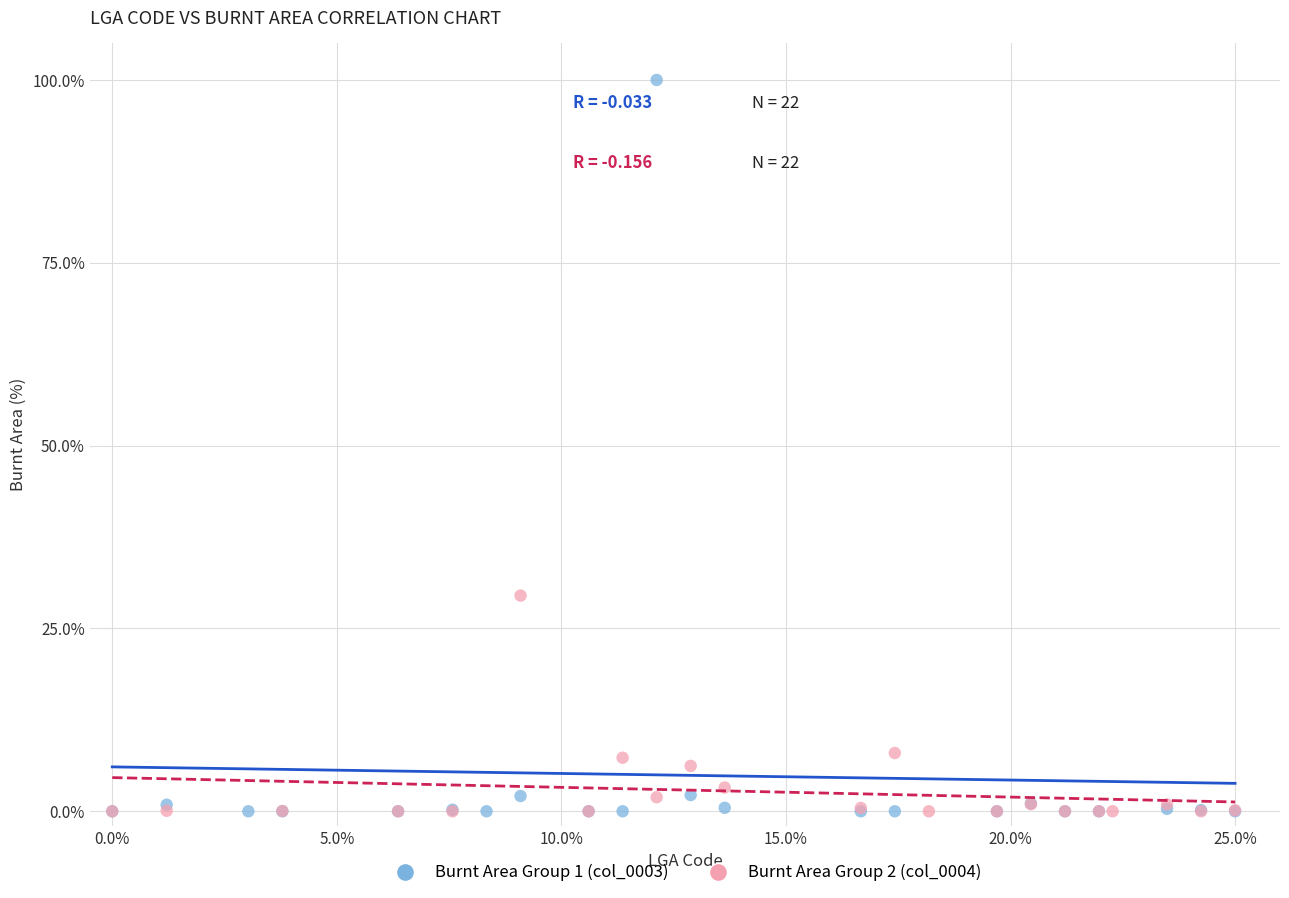

Which series has the largest Y range (max minus min)?

Burnt Area Group 1 (col_0003)